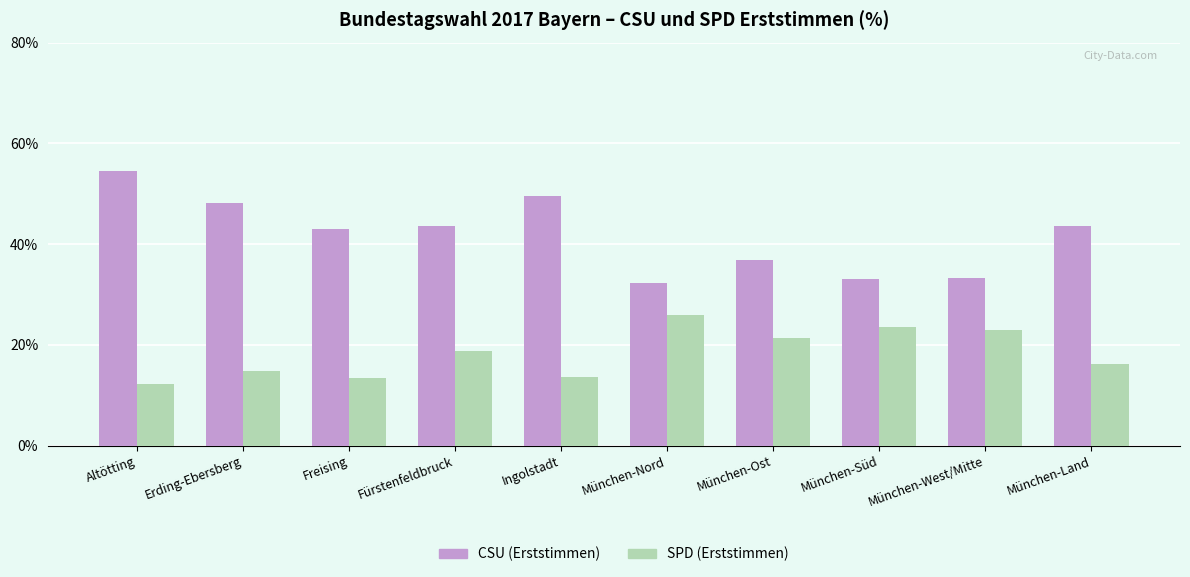

What is the difference between the maximum and second lowest values in the CSU (Erststimmen) series?

21.5